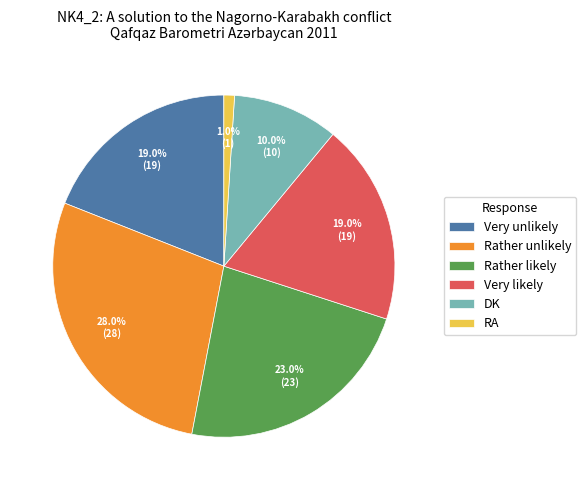

Is there any slice that represents more than half of the pie?

No